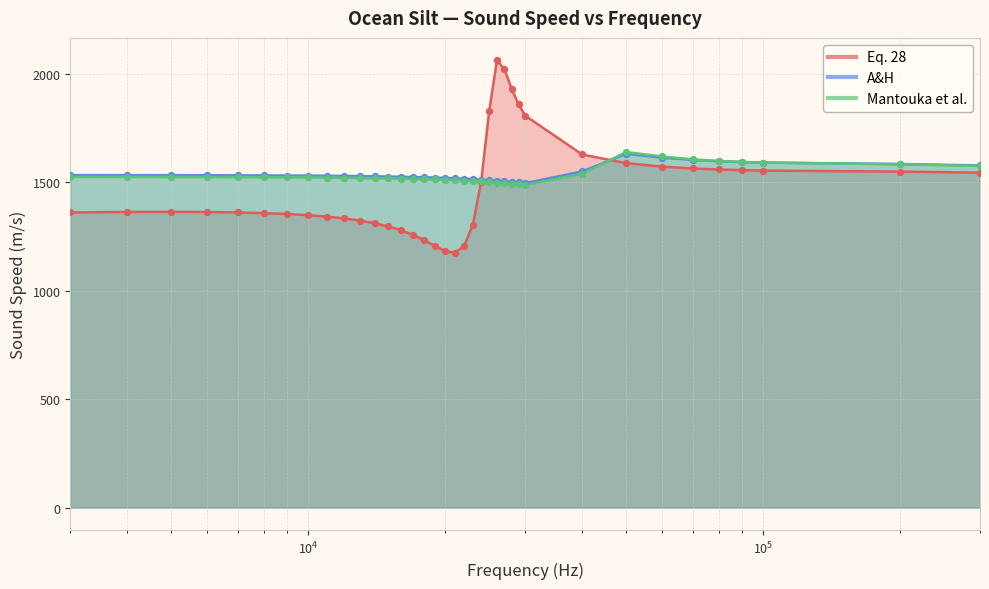

At how many categories does at least one series exceed 1522?

31